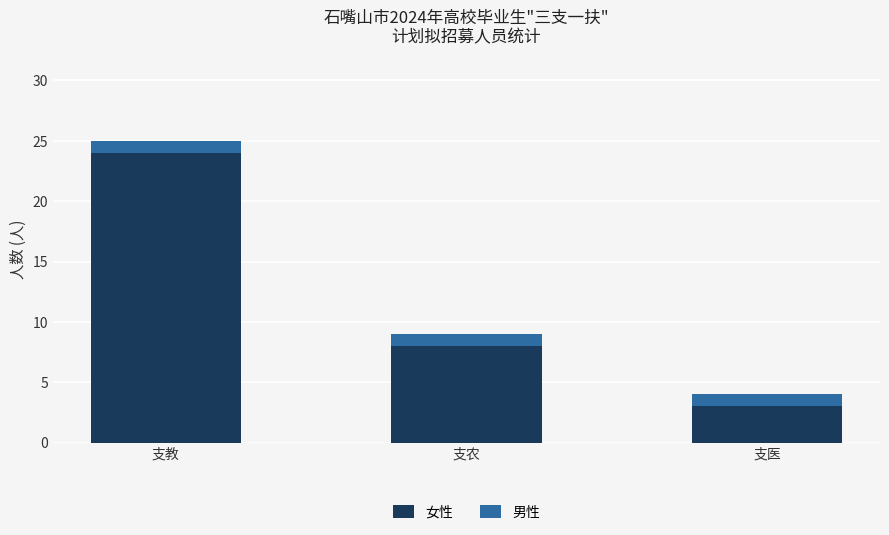

Reading left to right, list the values for the 女性 series.

支教=24	支农=8	支医=3